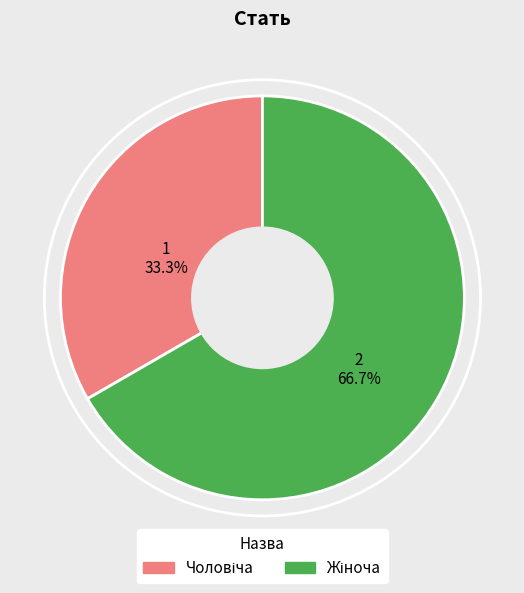

Does any single category account for the majority?

Yes